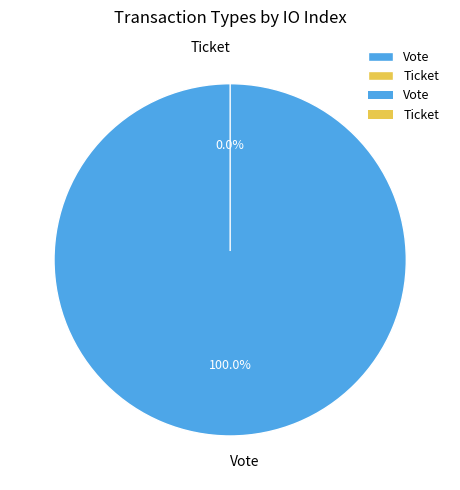

What is the smallest slice in the pie chart?

Ticket